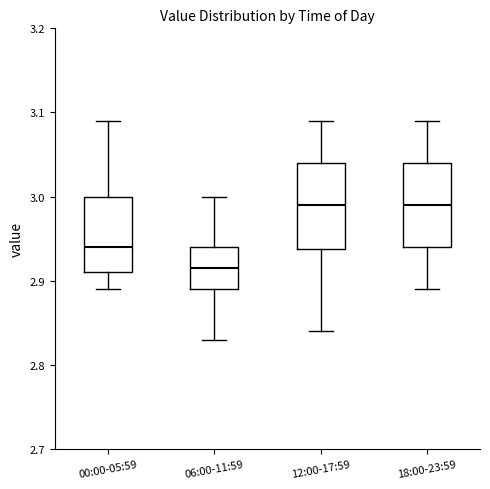

Reading left to right, transcribe this box plot: for each box, give where its median line is, the range the box spans, and where its two whiskers end, as read against the y-axis. The values are not printed on the chart, so give them approximately, as read against the axis.

00:00-05:59: median 2.94, box 2.91 to 3.00, whiskers 2.89 to 3.09
06:00-11:59: median 2.92, box 2.89 to 2.94, whiskers 2.83 to 3.00
12:00-17:59: median 2.99, box 2.94 to 3.04, whiskers 2.84 to 3.09
18:00-23:59: median 2.99, box 2.94 to 3.04, whiskers 2.89 to 3.09